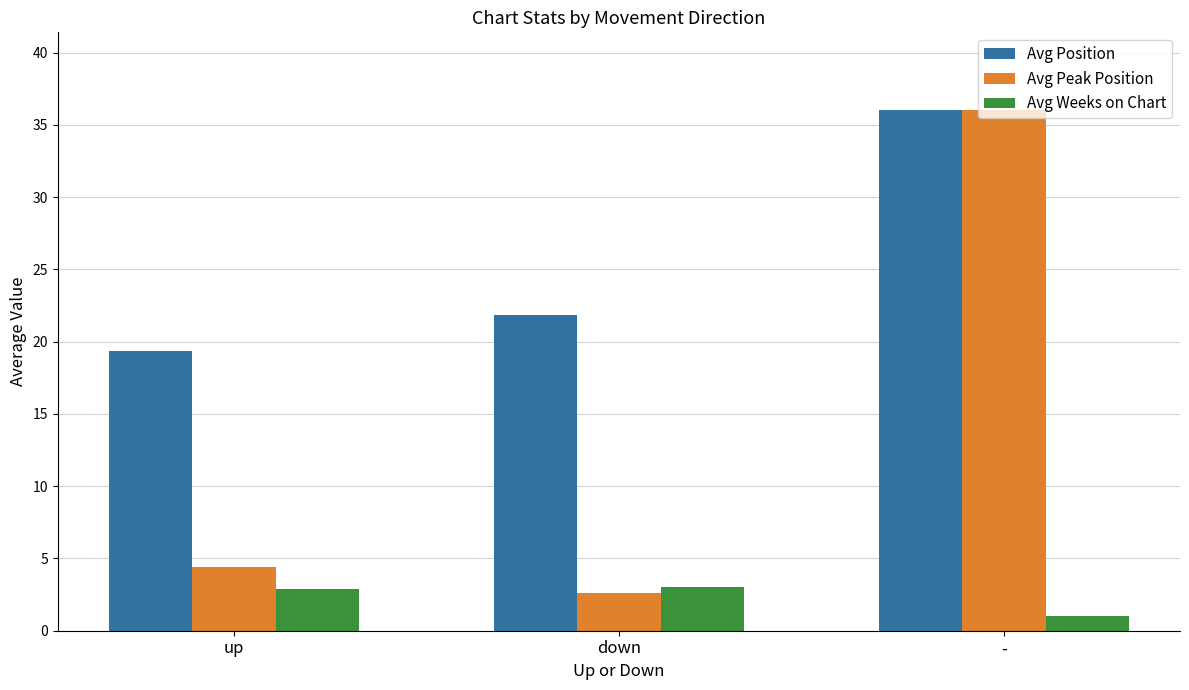

How many data points in Avg Peak Position are less than 4?

1